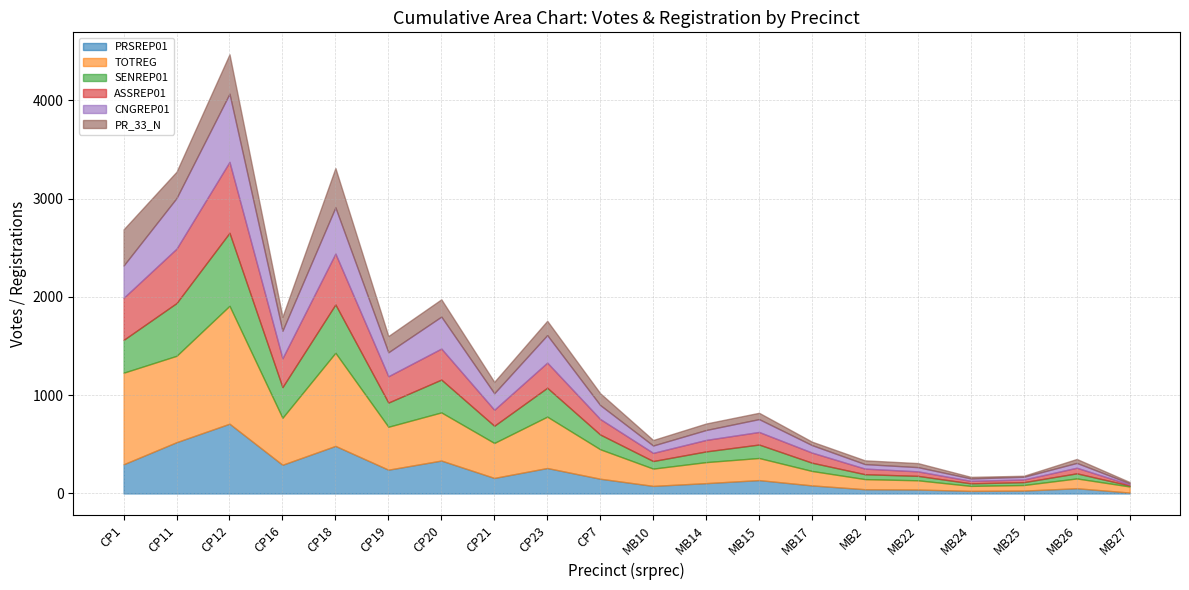

At how many categories does at least one series exceed 752?

4